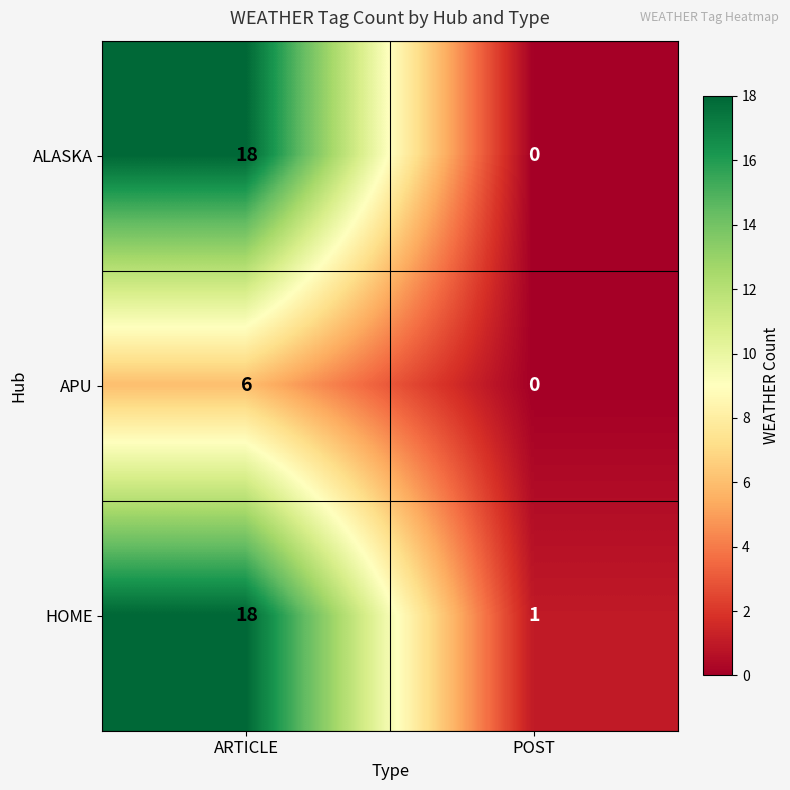

Where is HOME nearest to the value 9?

POST